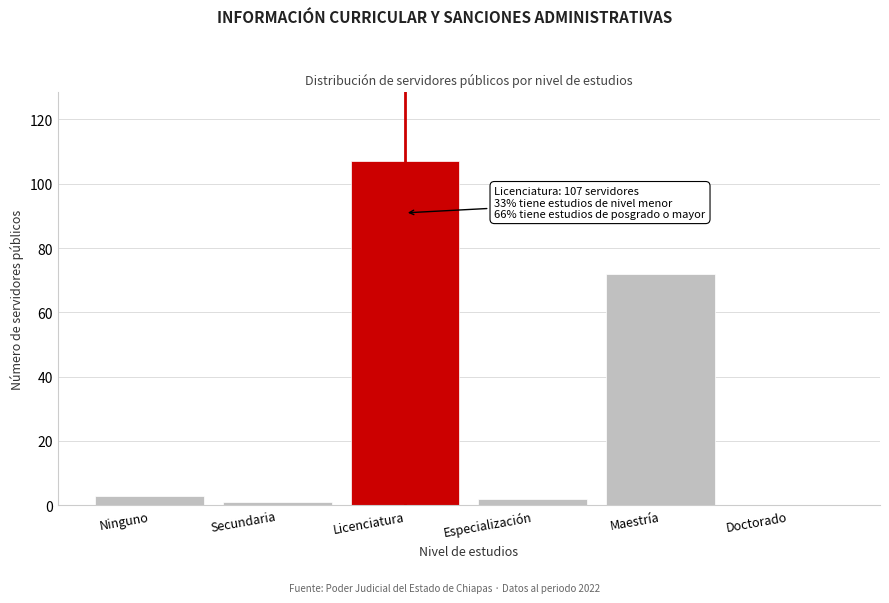

Reading right to left, what are all the values shown in this chart?

Doctorado=0	Maestría=72	Especialización=2	Licenciatura=107	Secundaria=1	Ninguno=3